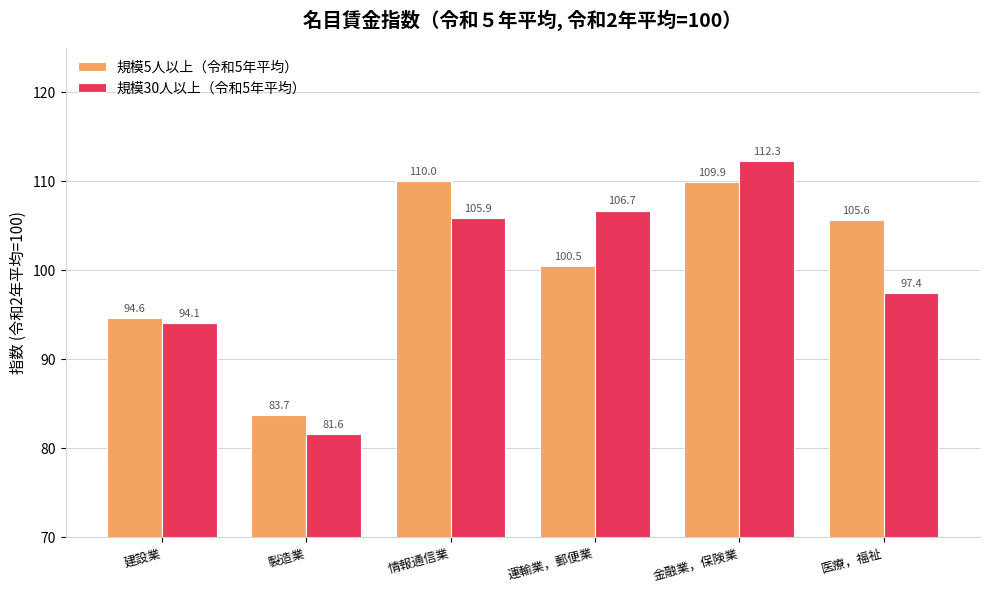

What is the sum of the 規模5人以上（令和5年平均） values at 金融業，保険業 and 情報通信業?

219.9